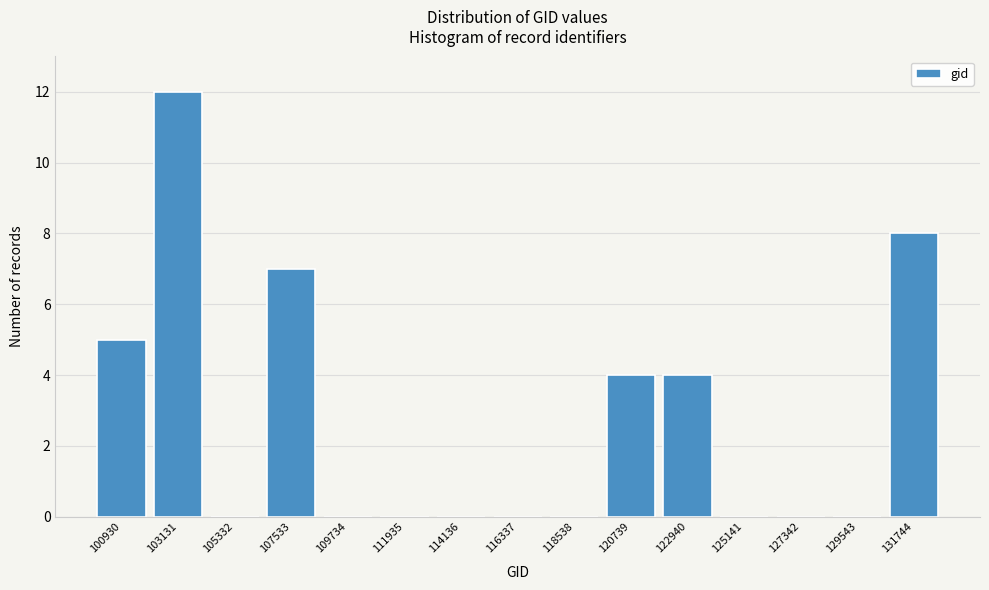

Reading right to left, transcribe all the data shown in this chart.

131744=8	129543=0	127342=0	125141=0	122940=4	120739=4	118538=0	116337=0	114136=0	111935=0	109734=0	107533=7	105332=0	103131=12	100930=5